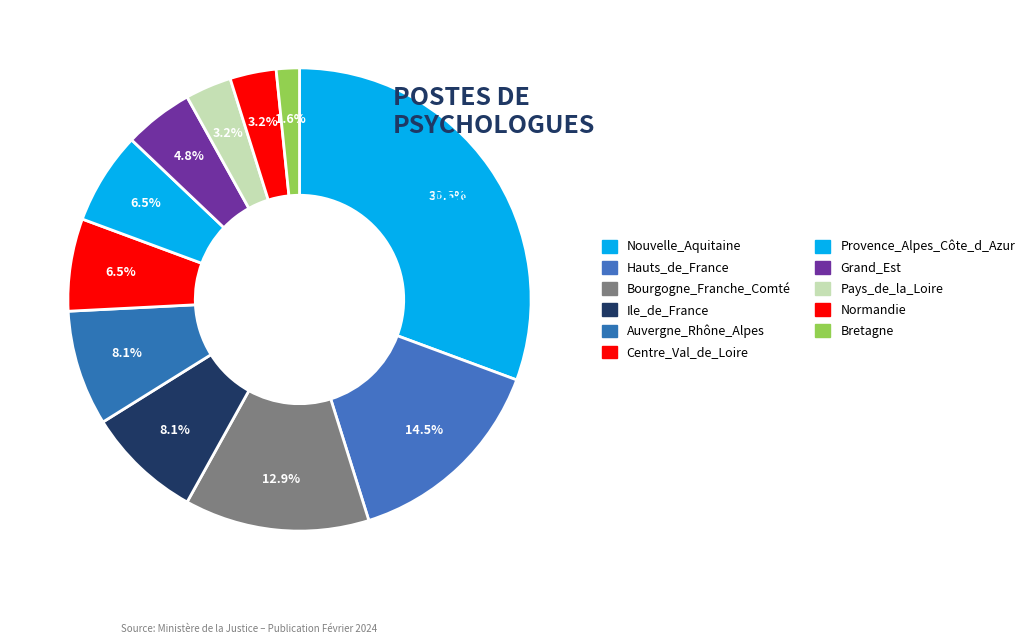

How many slices are in this pie chart?

11